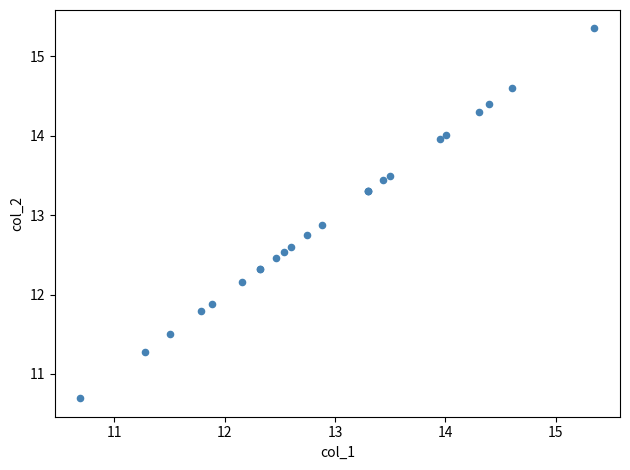

What Y value in the scatter plot is closest to 13?

12.9